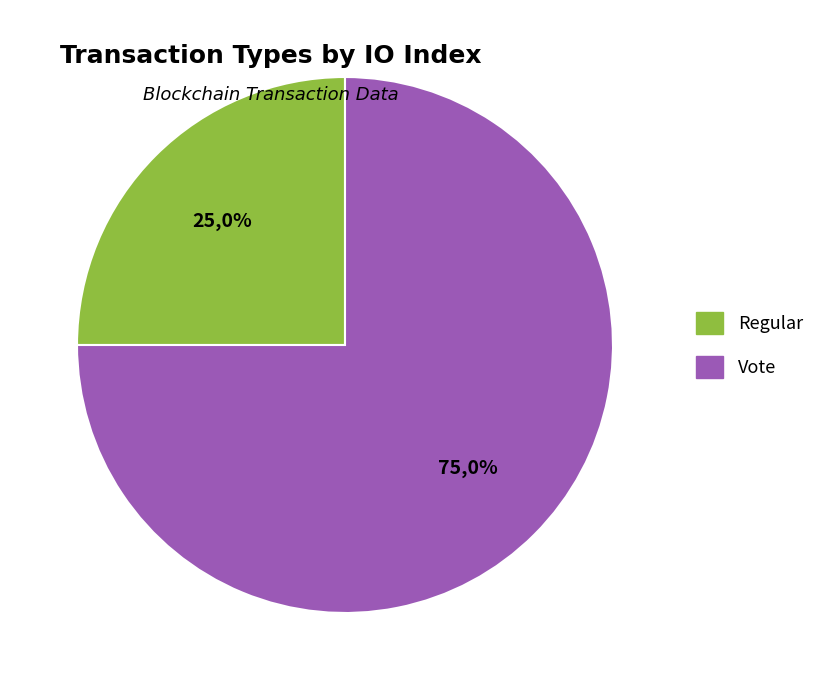

What is the total percentage of Regular (io_index=0) and Vote (io_index=2)?

100.0%